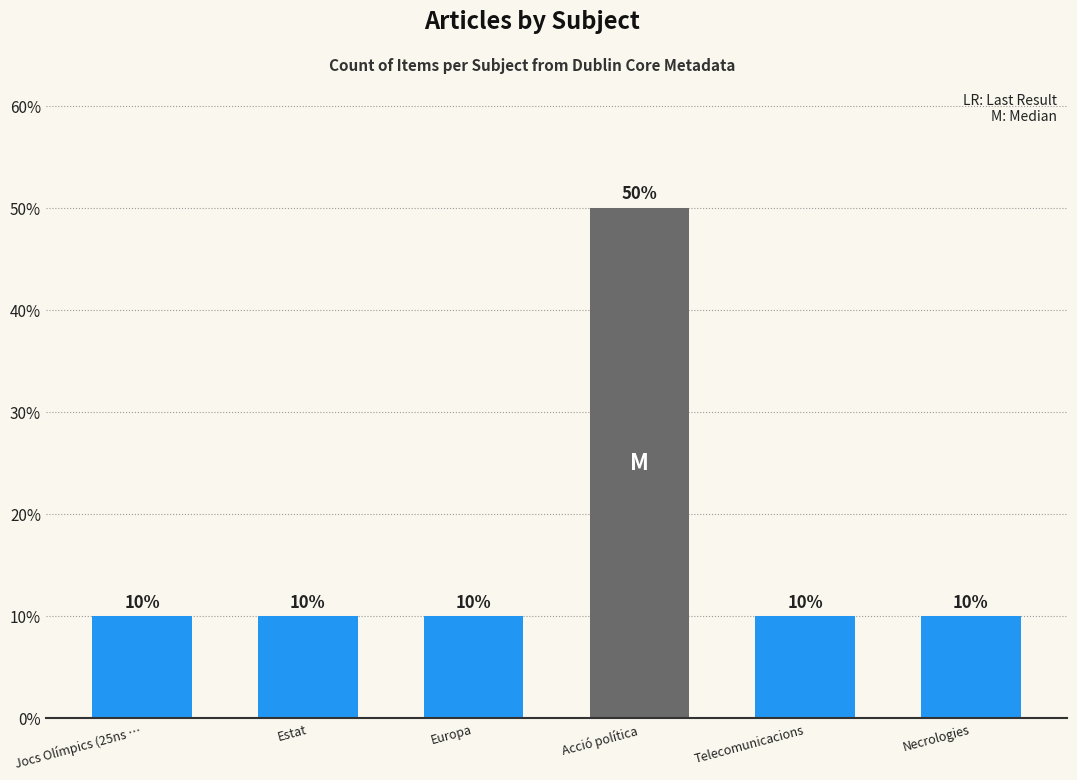

Which category has the highest value across all series?

Acció política